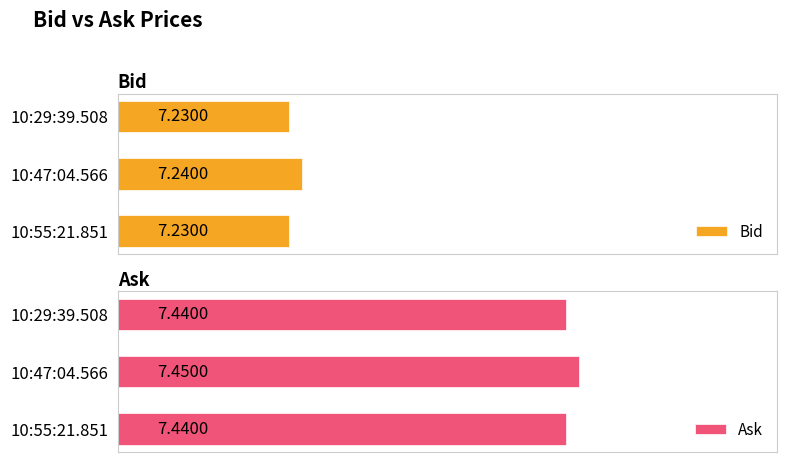

What is the minimum value for Bid?

7.2